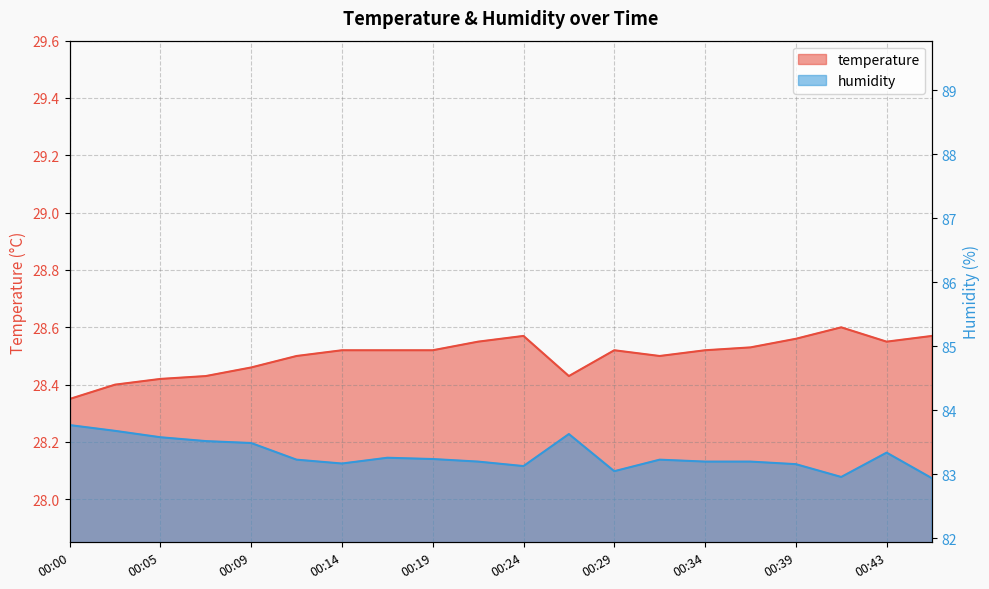

The temperature series shows 28.6 at 00:24. True or false?

True